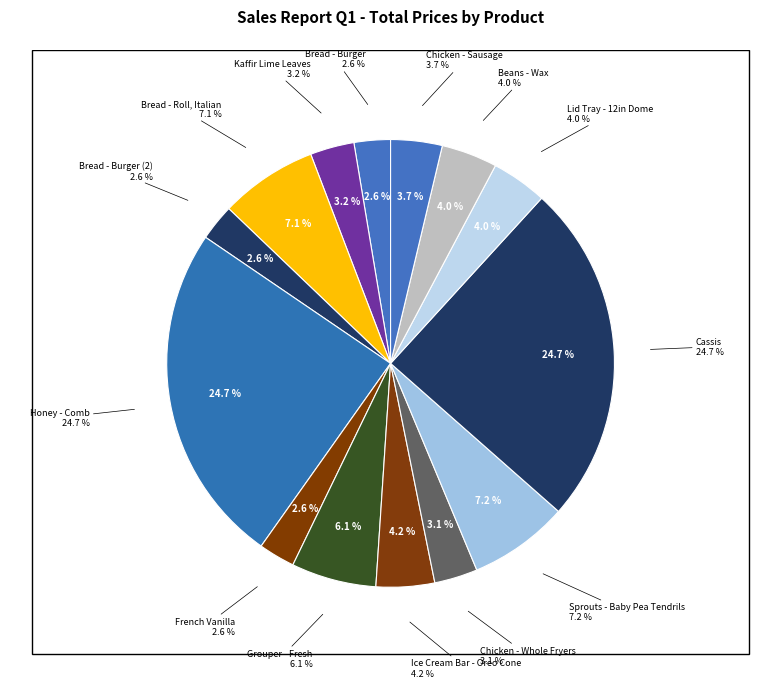

Which category has the biggest portion of the pie?

Honey - Comb